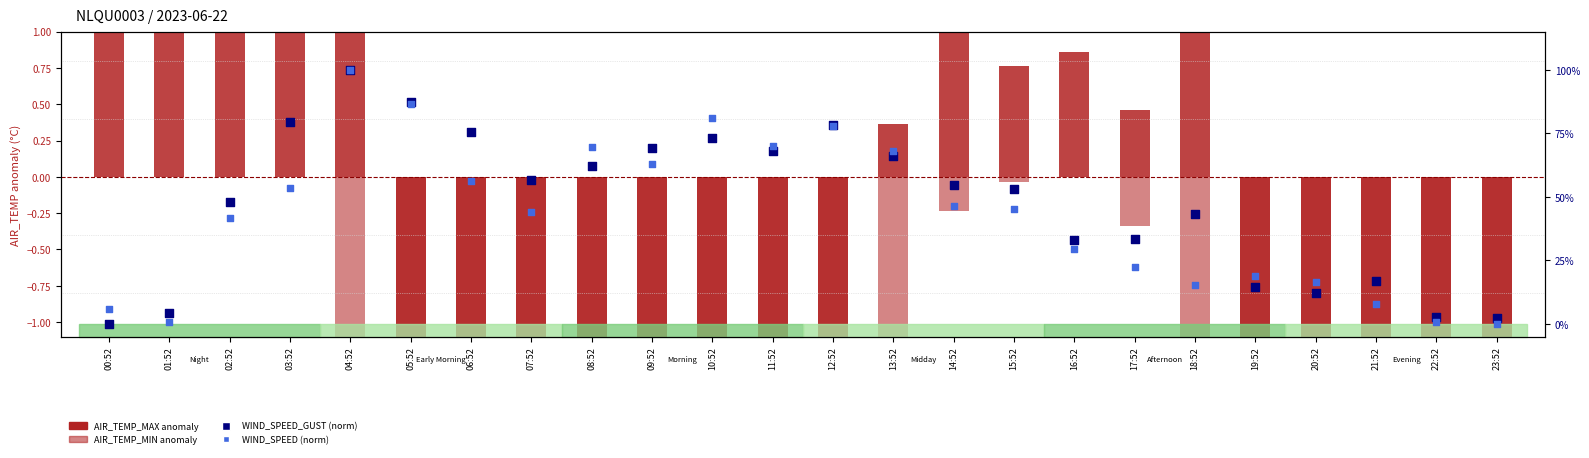

Which series reaches the maximum Y coordinate?

AIR_TEMP_MAX (anomaly)